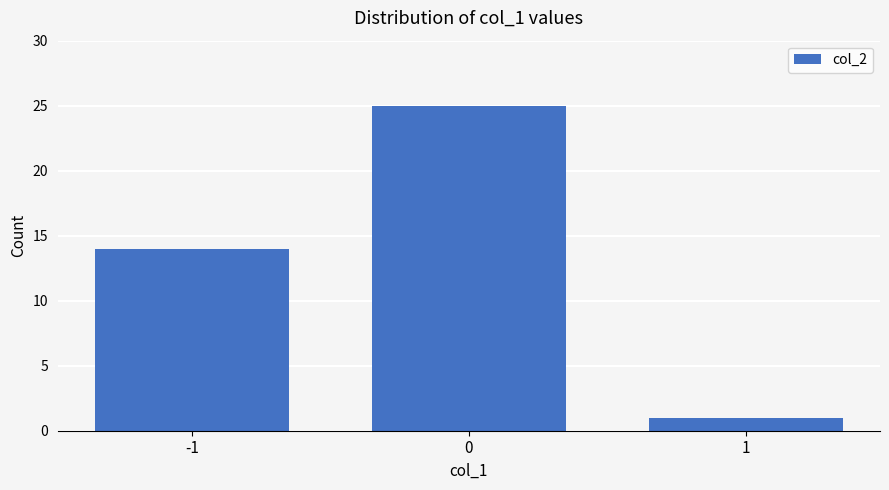

Is it true that the value at -1 is 14?

True